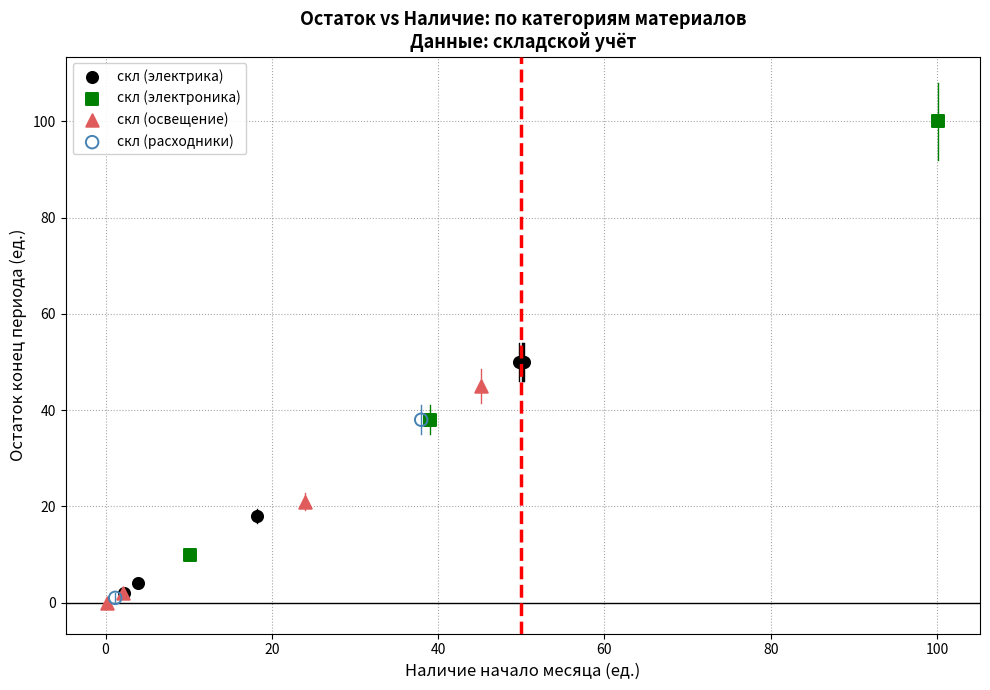

Which series reaches the maximum Y coordinate?

скл (электроника)